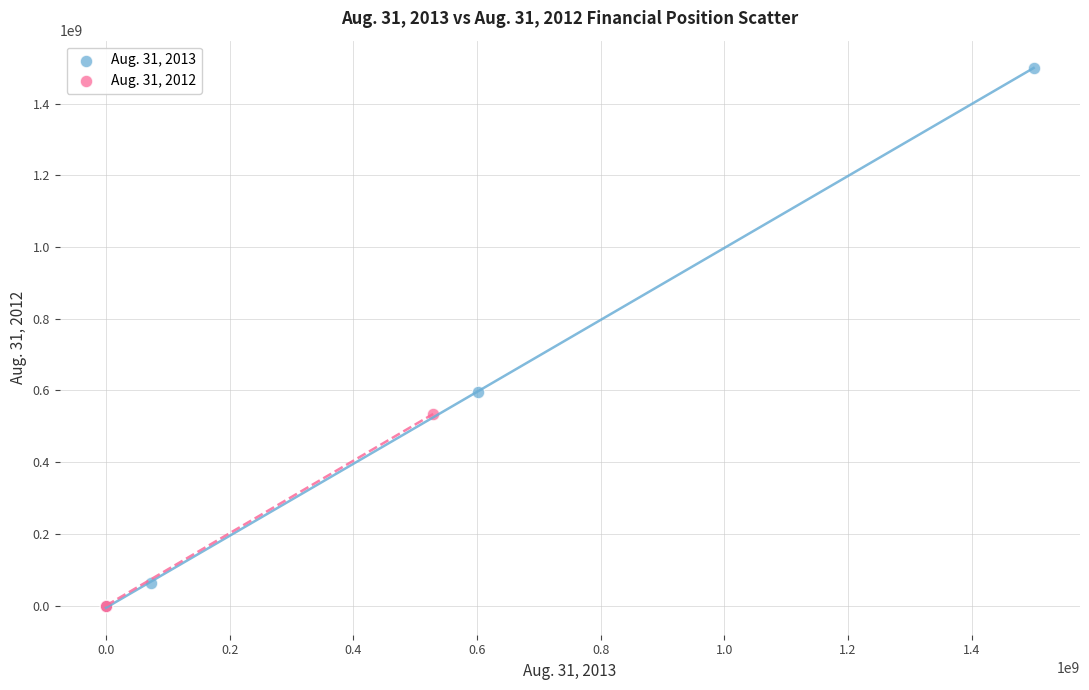

Which series has the largest Y range (max minus min)?

Aug. 31, 2013